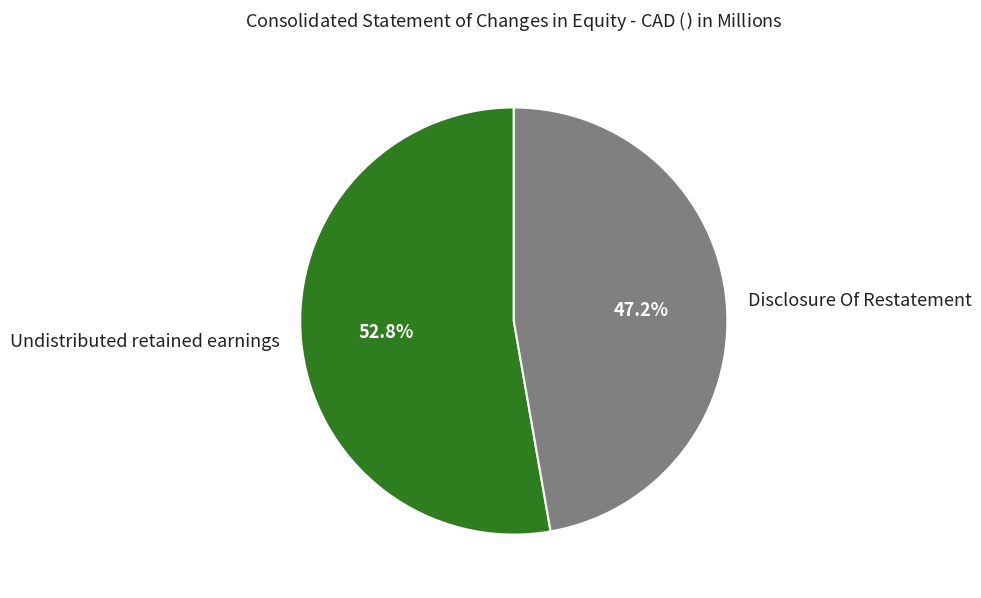

How much of the chart is everything except Disclosure Of Restatement?

52.8%